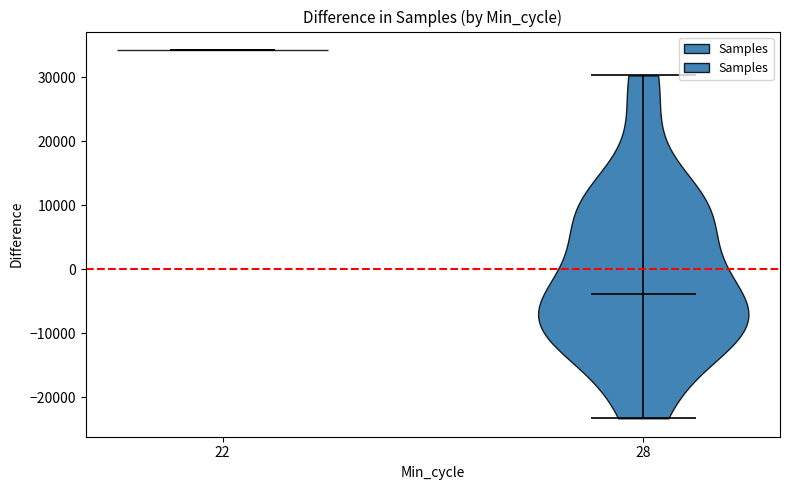

Where does the median line of the violin at x = 22 sit on the y-axis? The values are not printed on the chart, so give them approximately, as read against the axis.

34000